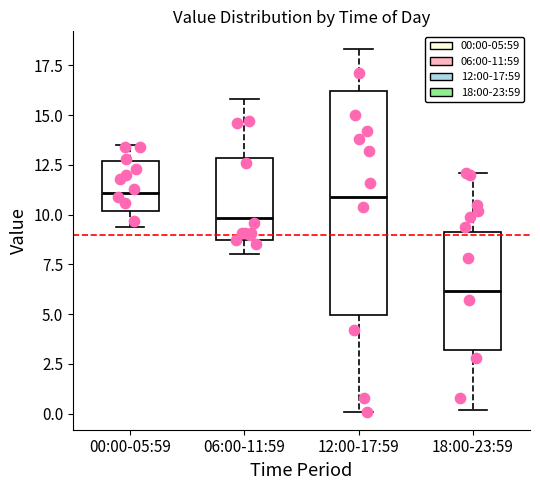

Where is the upper edge of the box for 18:00-23:59 on the y-axis? The values are not printed on the chart, so give them approximately, as read against the axis.

9.0